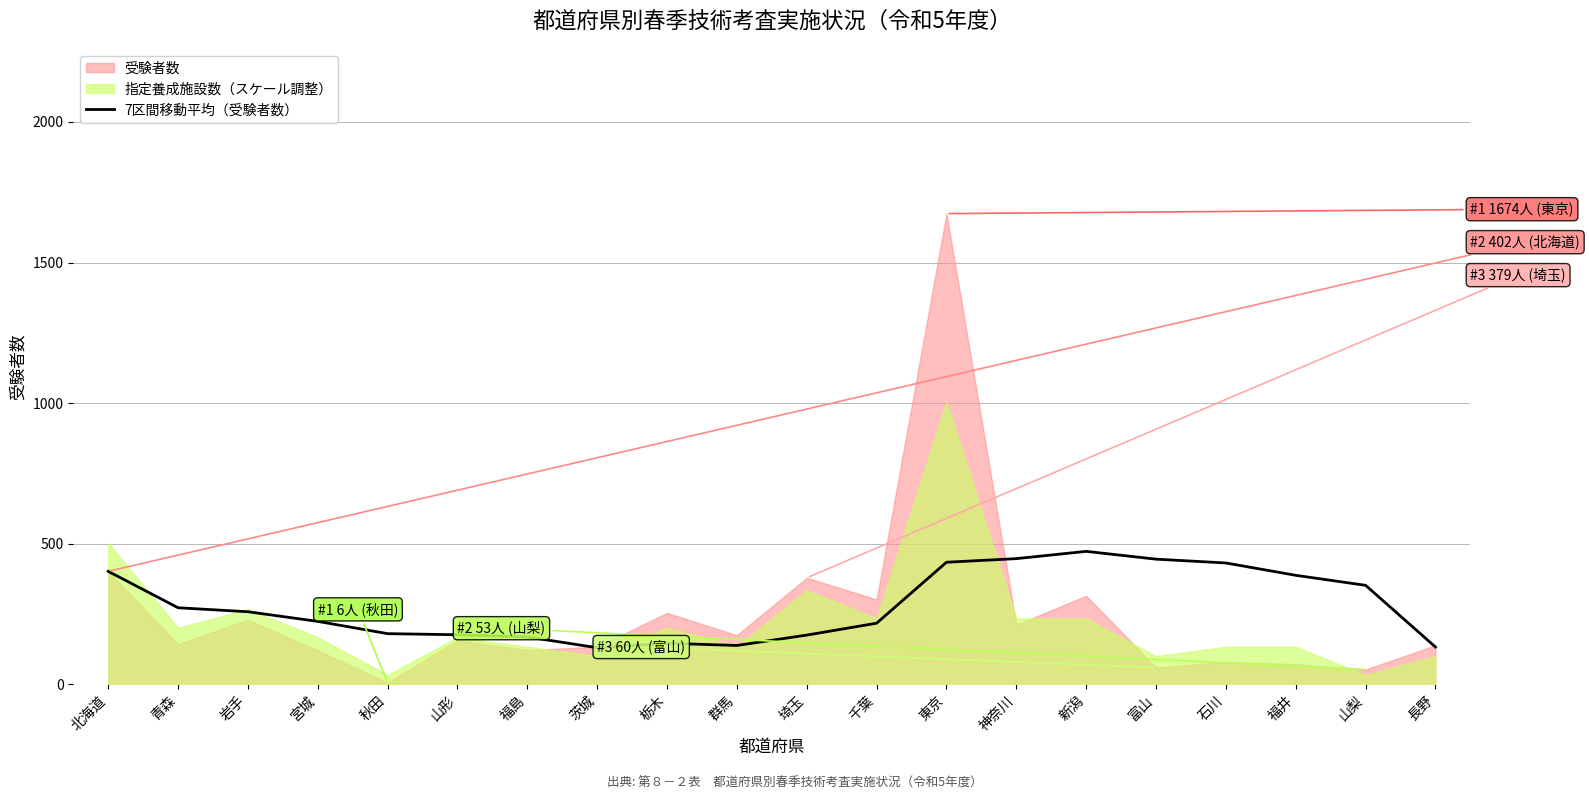

Is it true that 7区間移動平均（受験者数） equals 54.2 at 茨城?

False